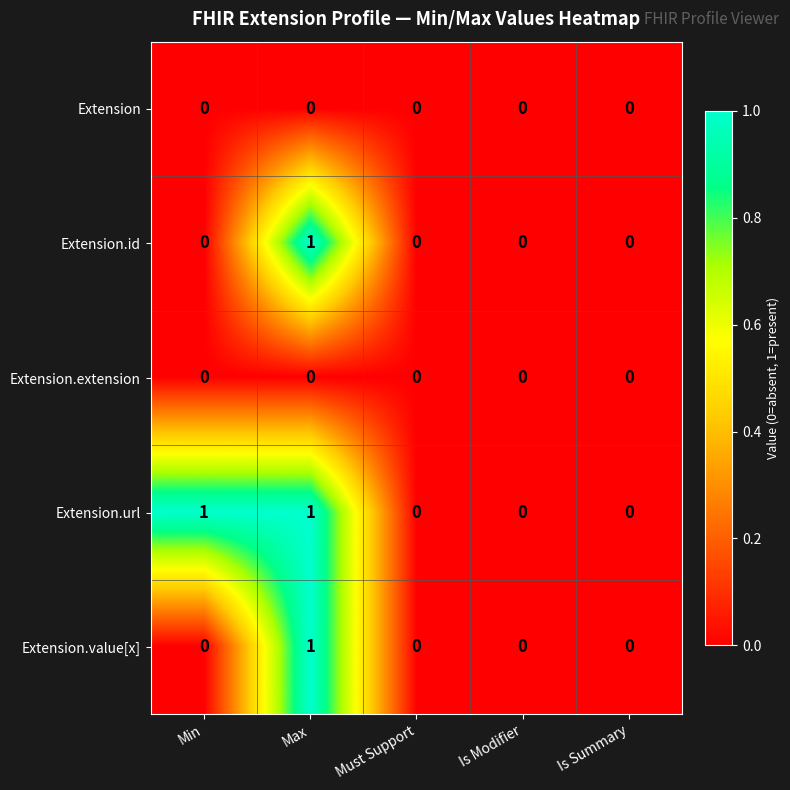

Is it true that Extension.extension equals 0 at Is Modifier?

True